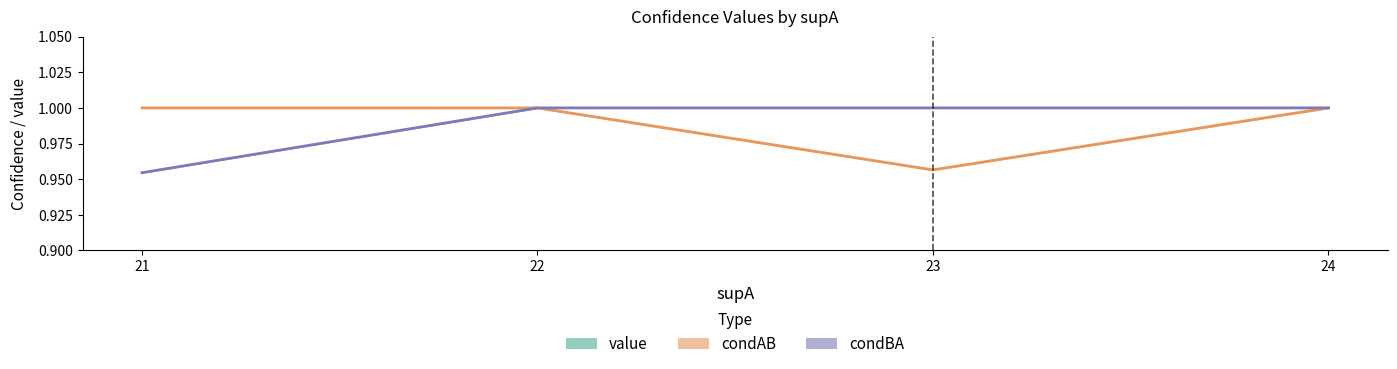

At which category does the chart reach its peak across all series?

21